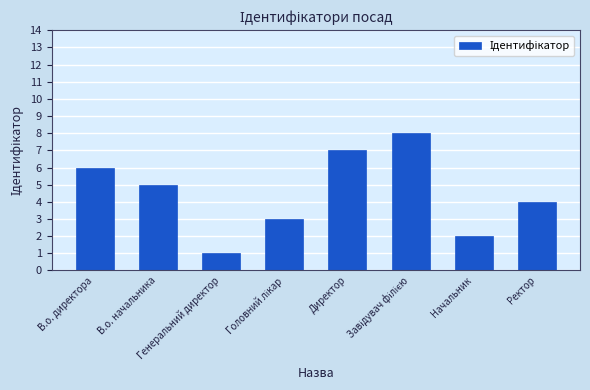

What is the sum of all values?

36